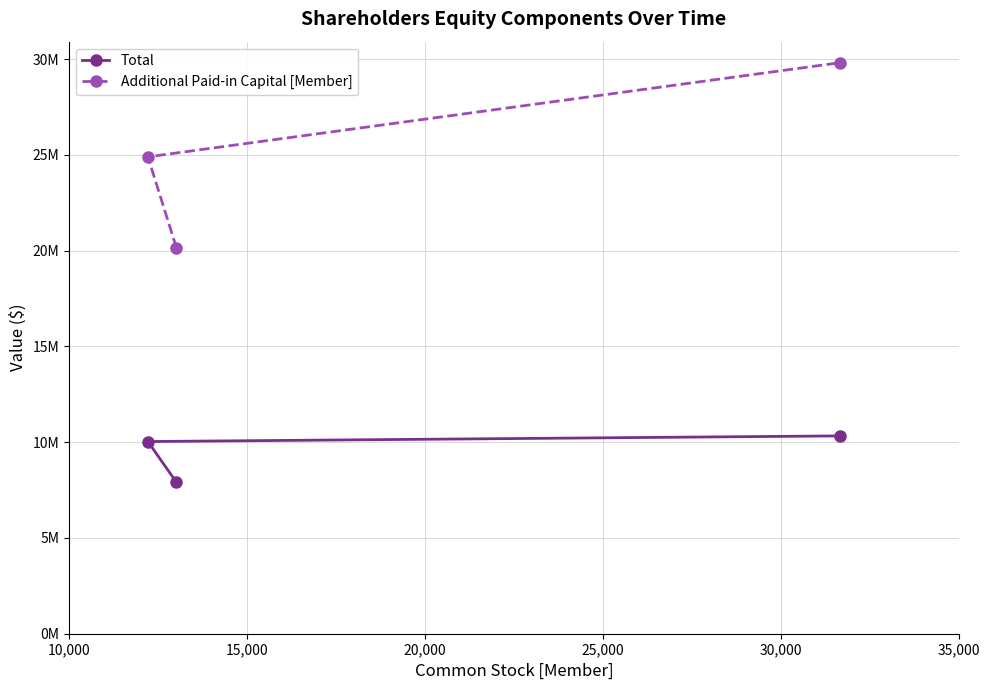

Is it true that Total equals 6171773 at 15,000?

False